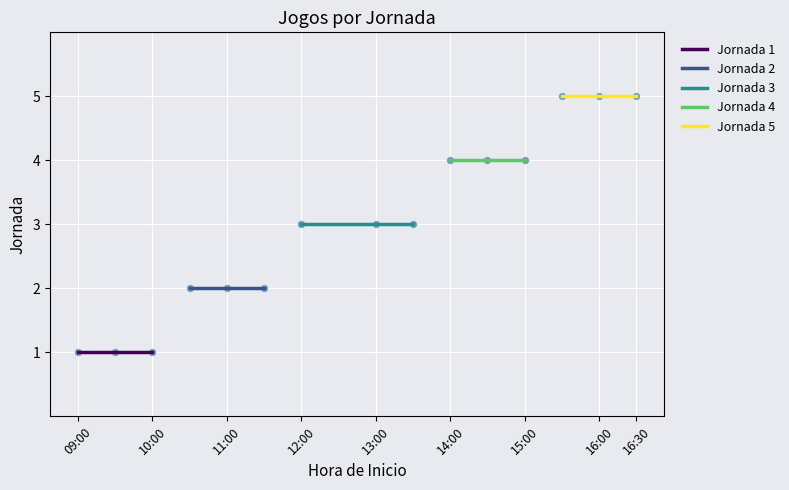

Which series contains the highest Y value?

Jornada 5